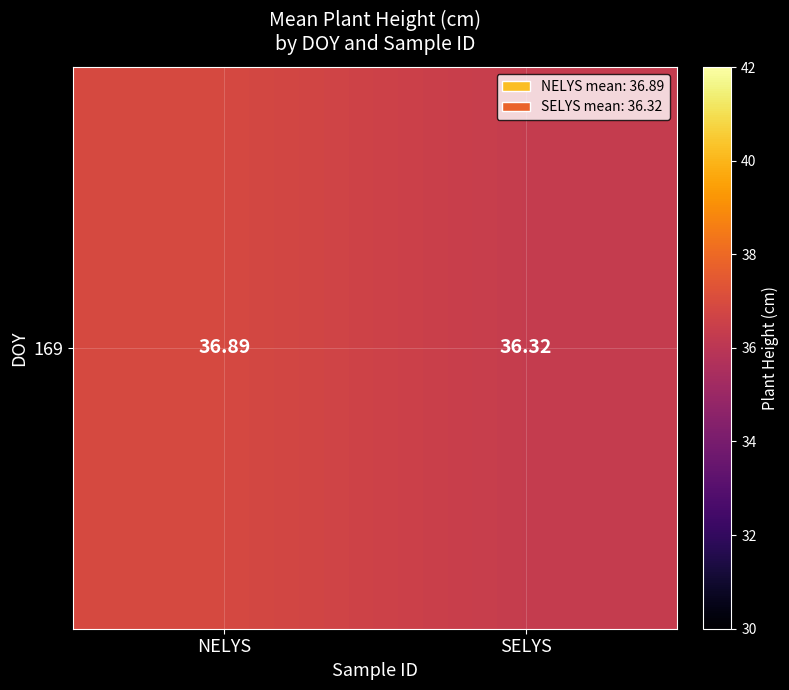

What is the sum of all values?

73.2